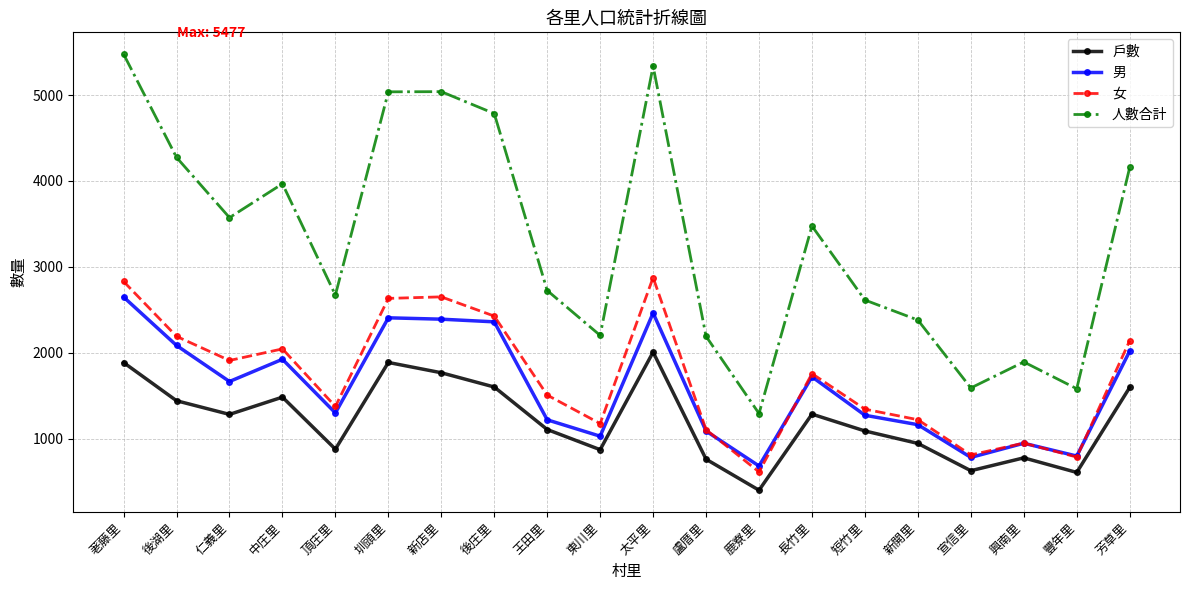

True or false: 戶數 and 人數合計 cross at least once.

False